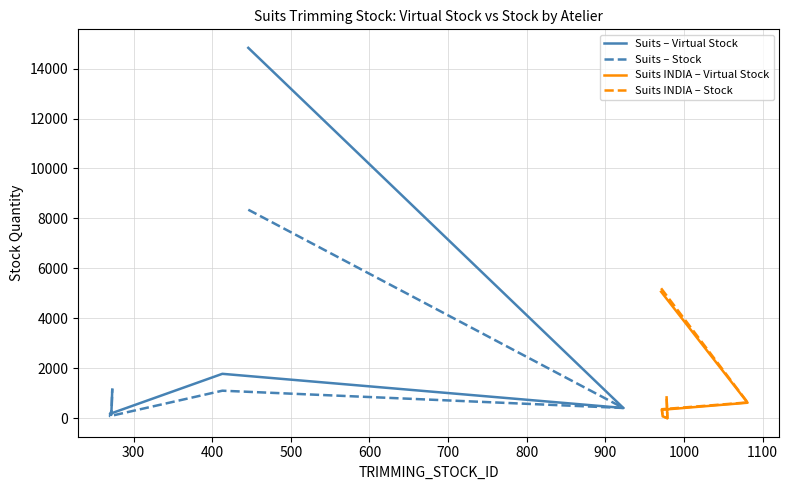

What is the difference between the highest and lowest values at 300?

222.5